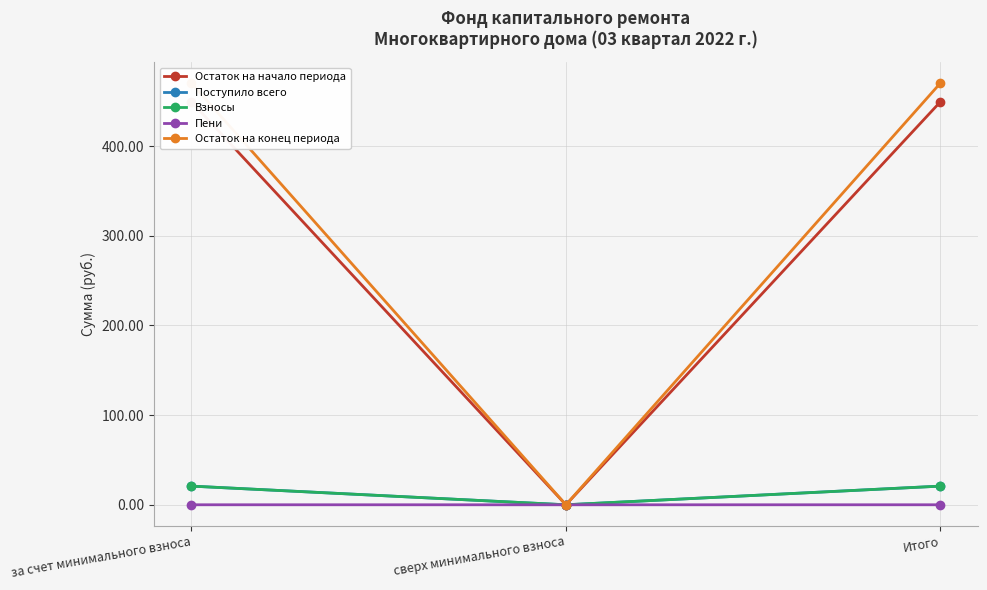

True or false: Остаток на начало периода has a value of 286.3 at сверх минимального взноса.

False